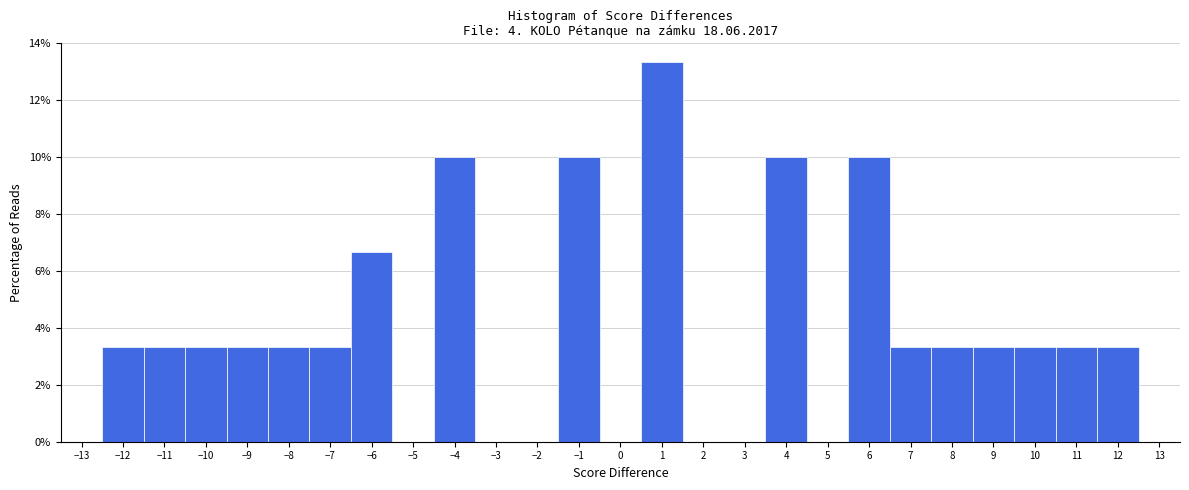

Which range on the x-axis has the tallest bar?

0.5 to 1.5